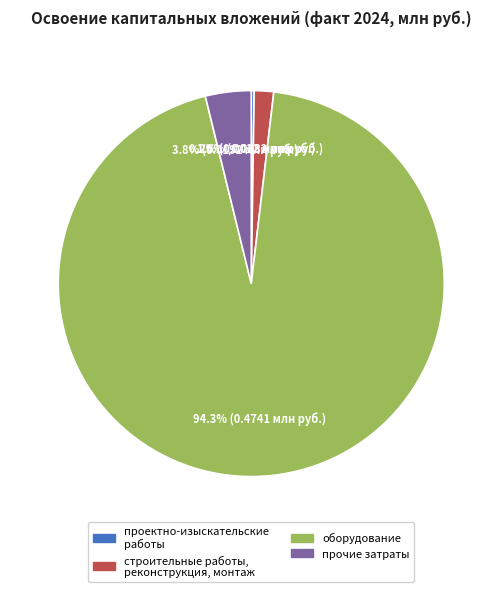

Which has a higher value, оборудование or прочие затраты?

оборудование